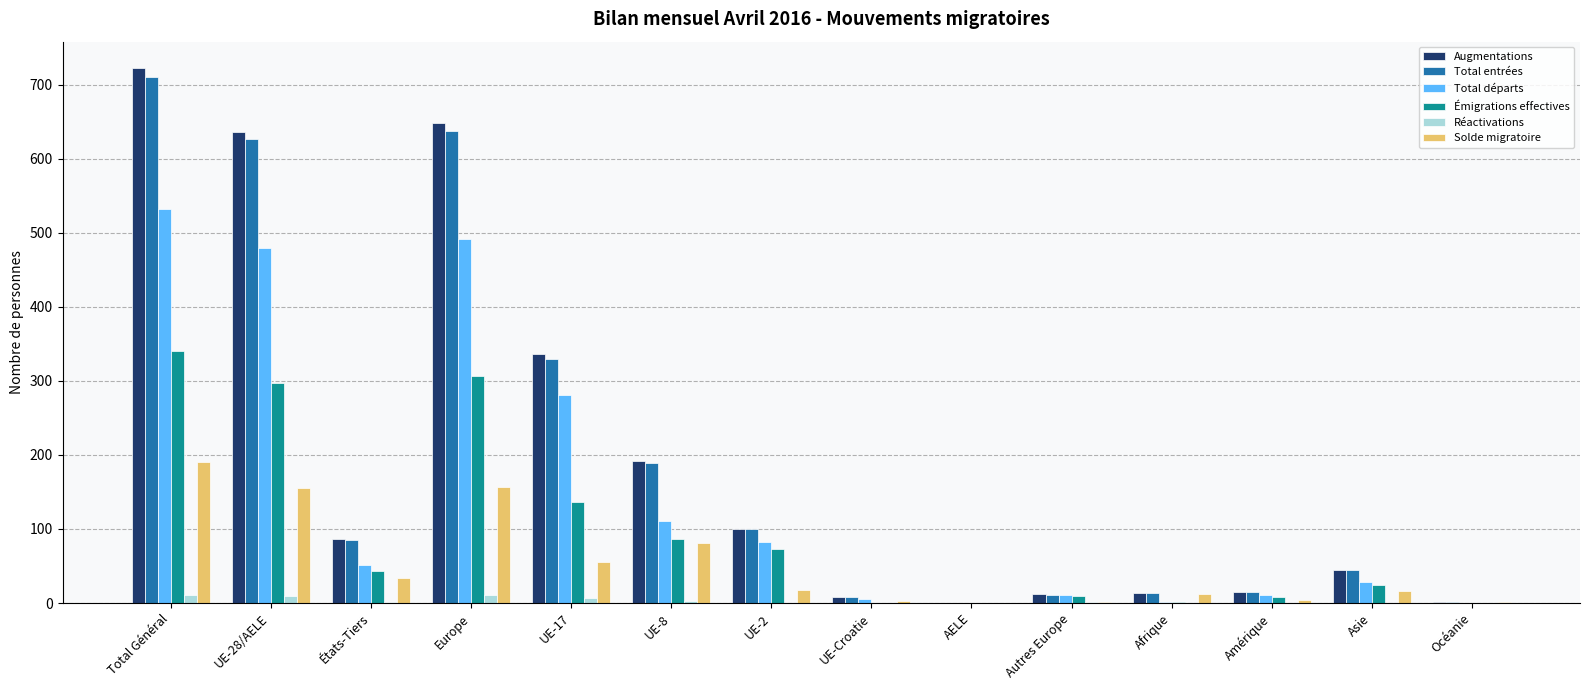

What is the sum of the Total départs values at Asie and Total Général?

561